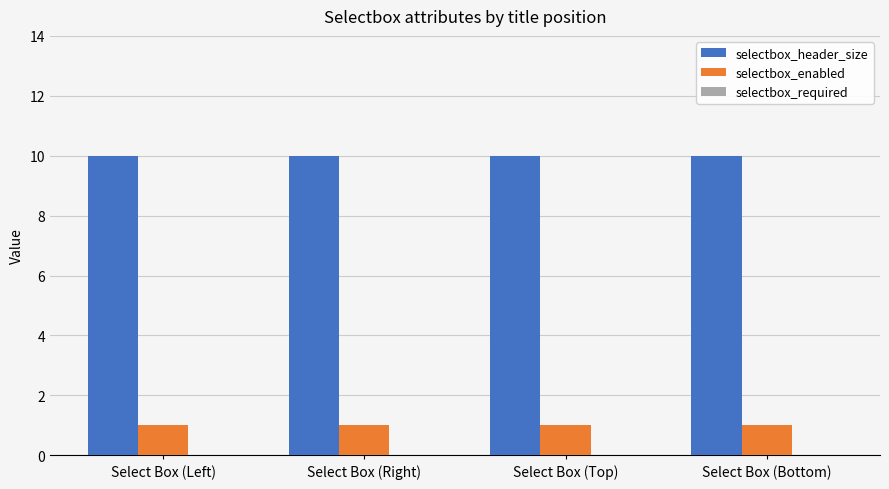

Does the chart contain any negative values?

No